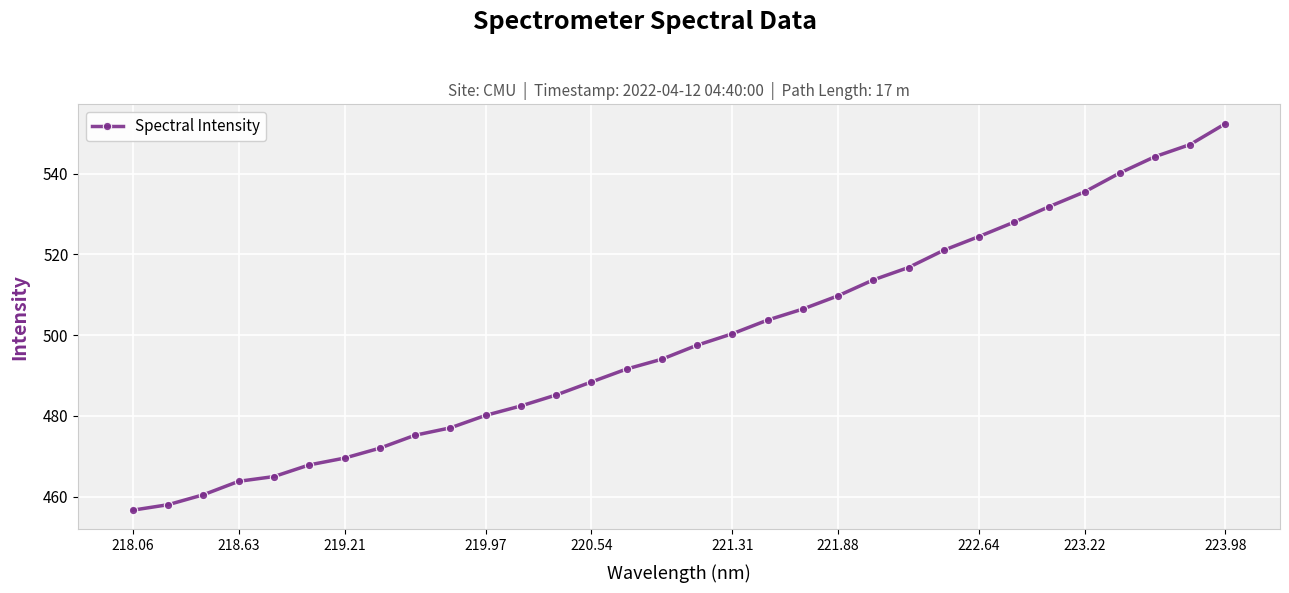

What is the smallest value displayed?

456.6